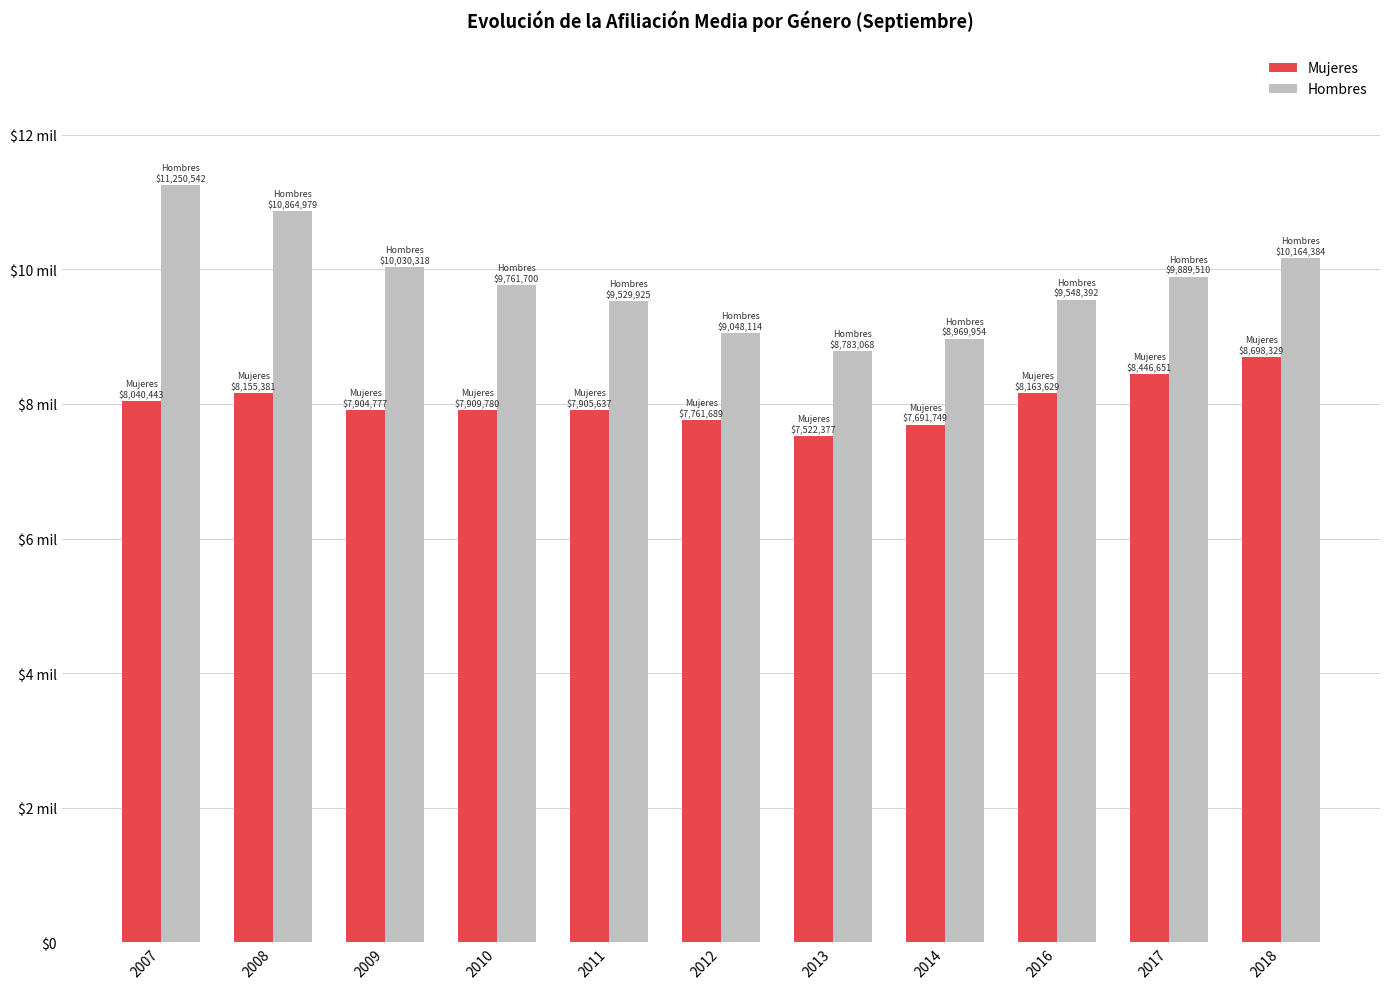

What is the difference between the maximum and minimum values in the Hombres series?

2467474.4